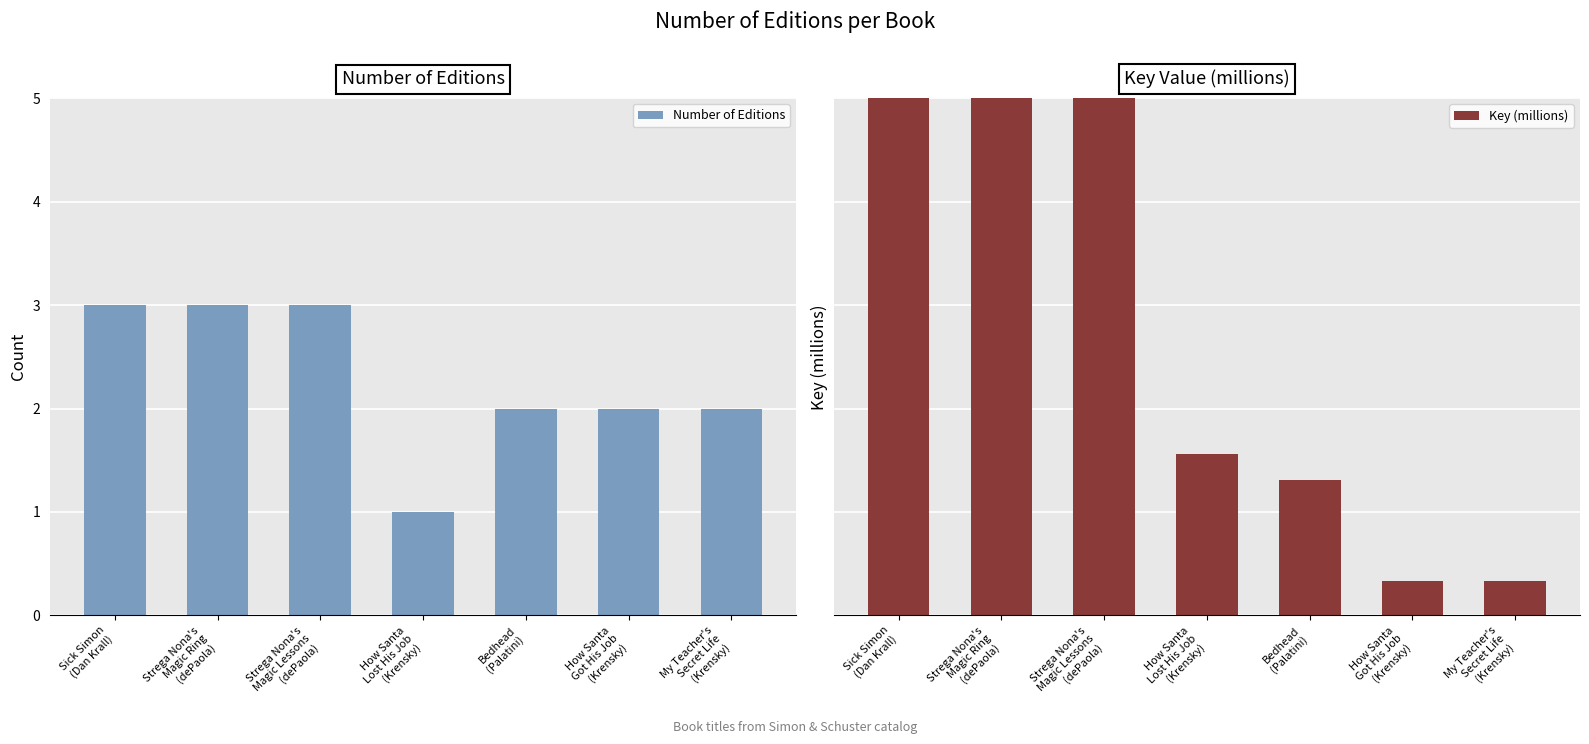

Between Bedhead
(Palatini) and How Santa
Lost His Job
(Krensky), which is larger?

Bedhead
(Palatini)